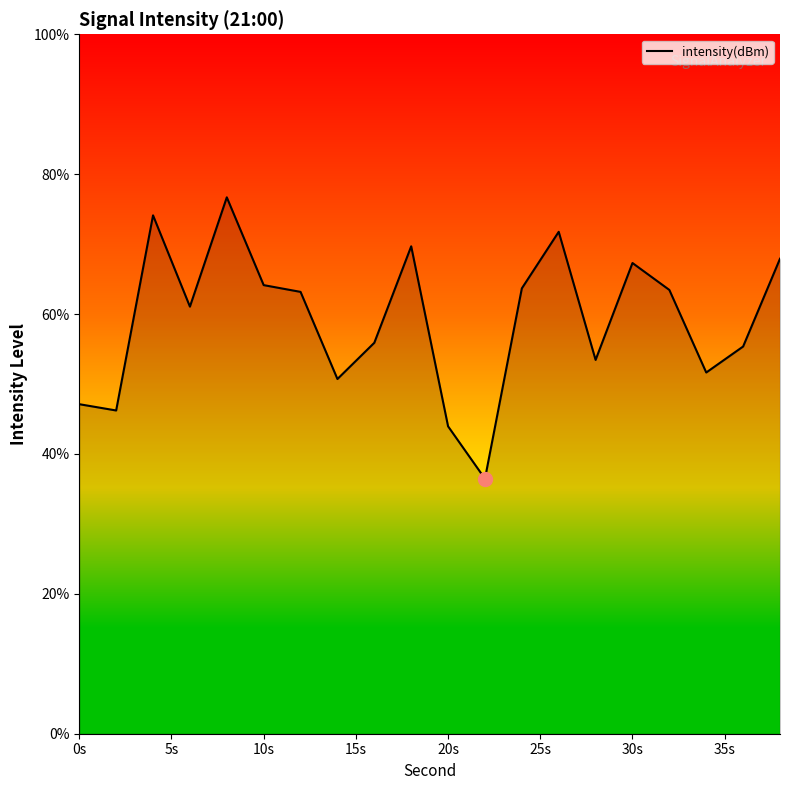

What is the maximum value shown in the chart?

76.7